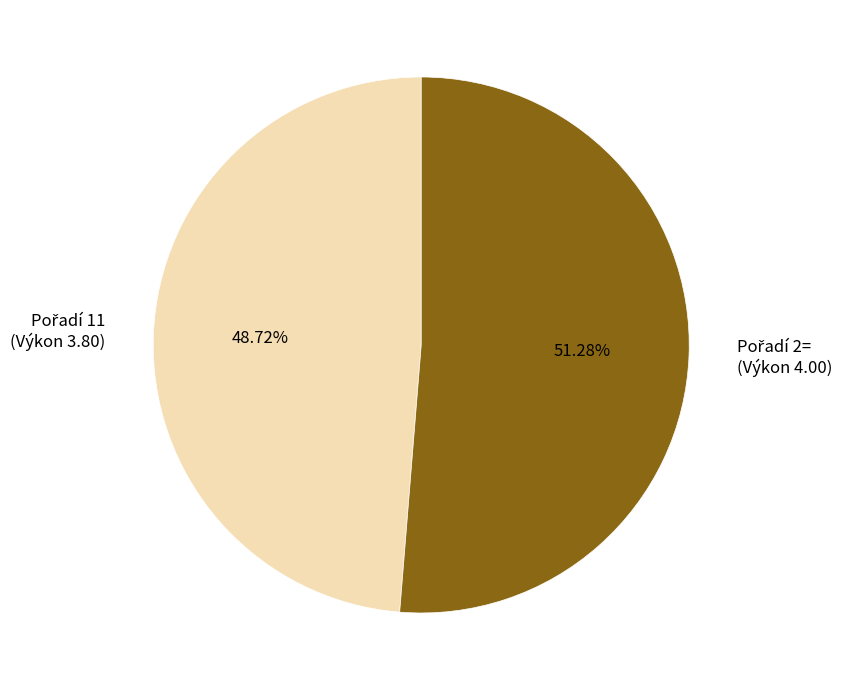

Is there a majority slice in this chart?

Yes